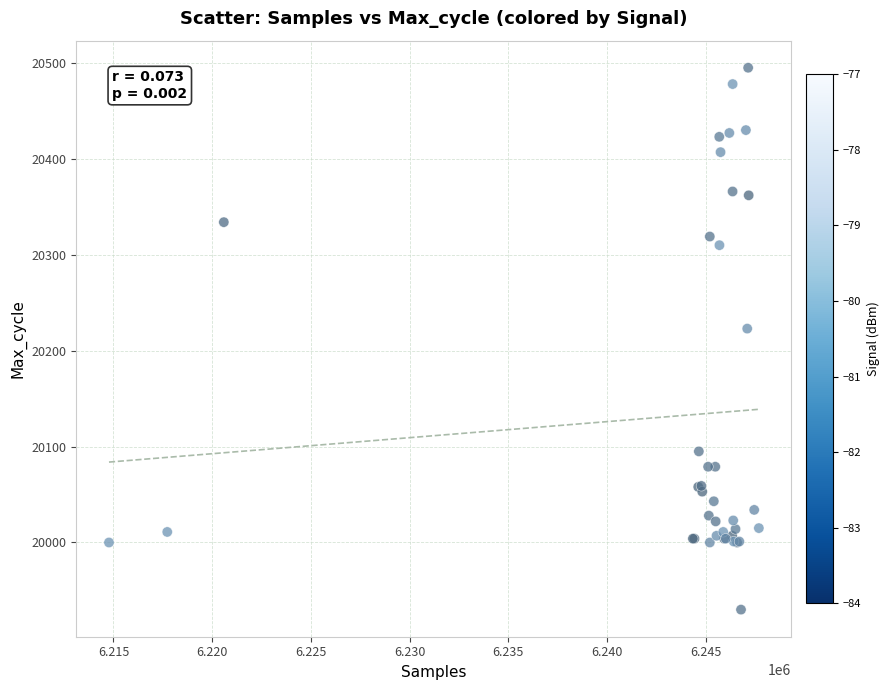

What Y value in the scatter plot is closest to 20212?

20223